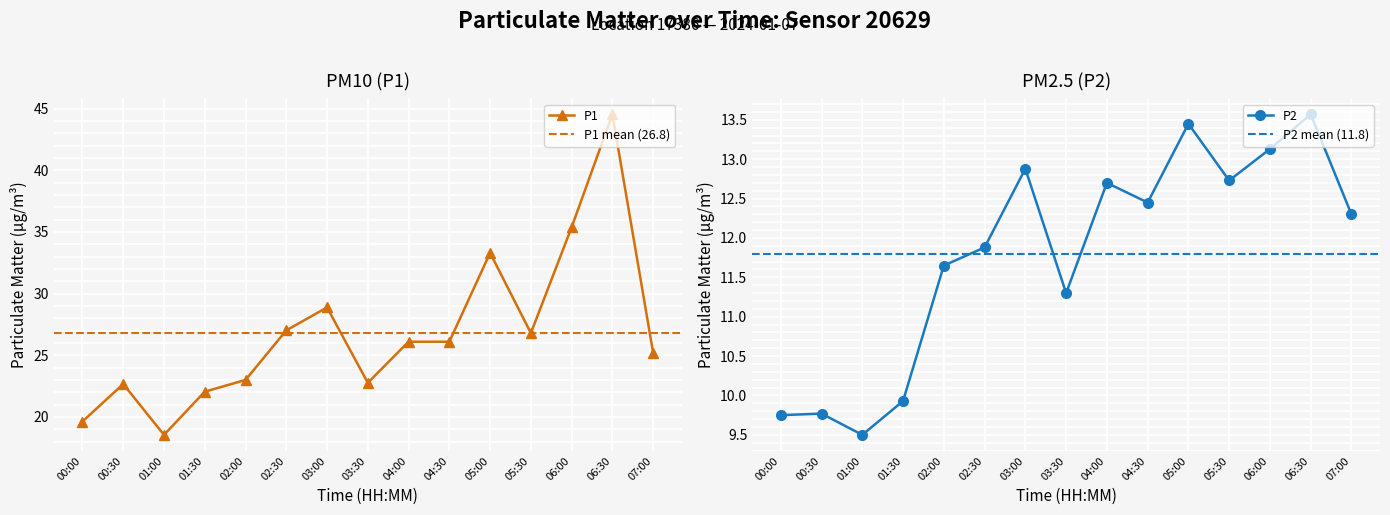

Is it true that P2 equals 13.1 at 06:00?

True